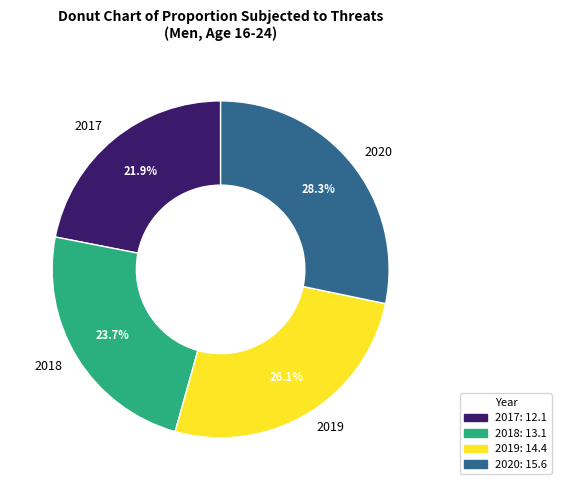

What is the ratio of the value at 2017 to the value at 2019?

0.8